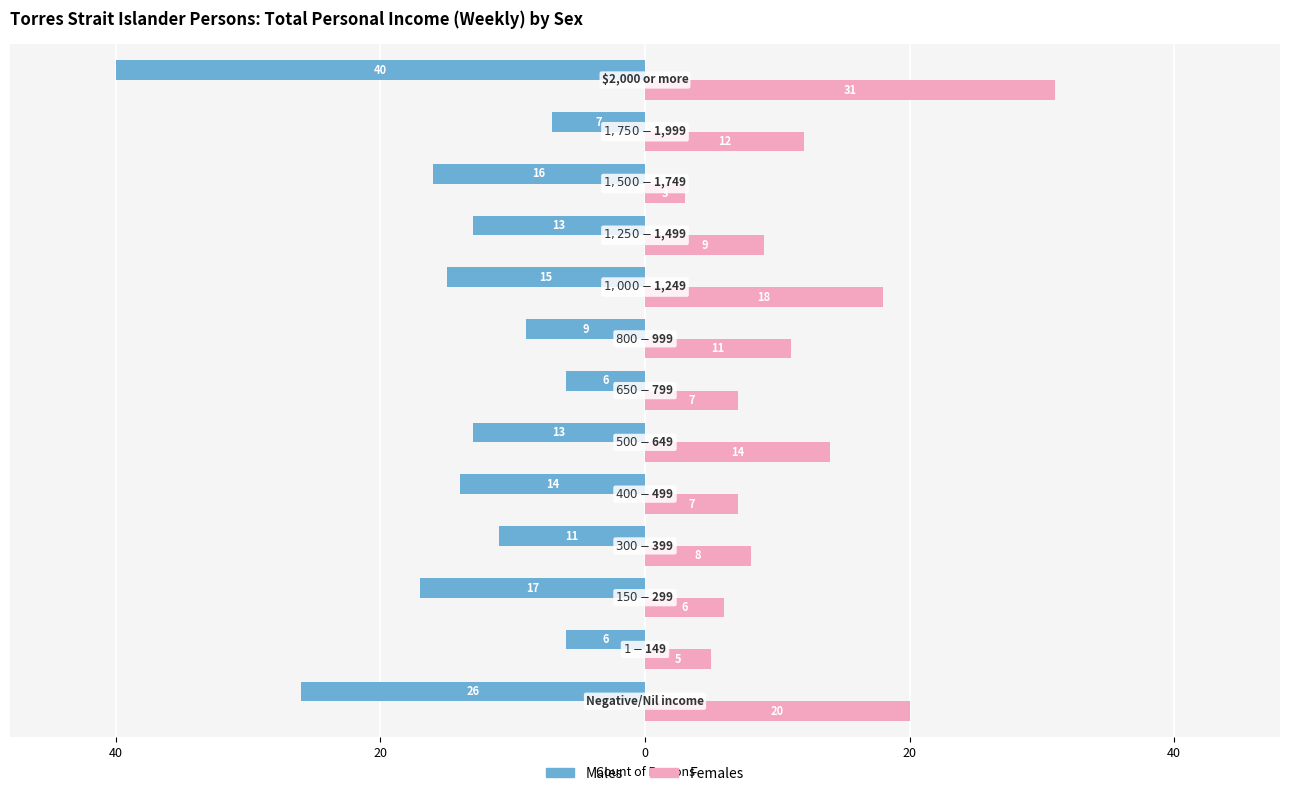

How many distinct data groups are displayed?

2